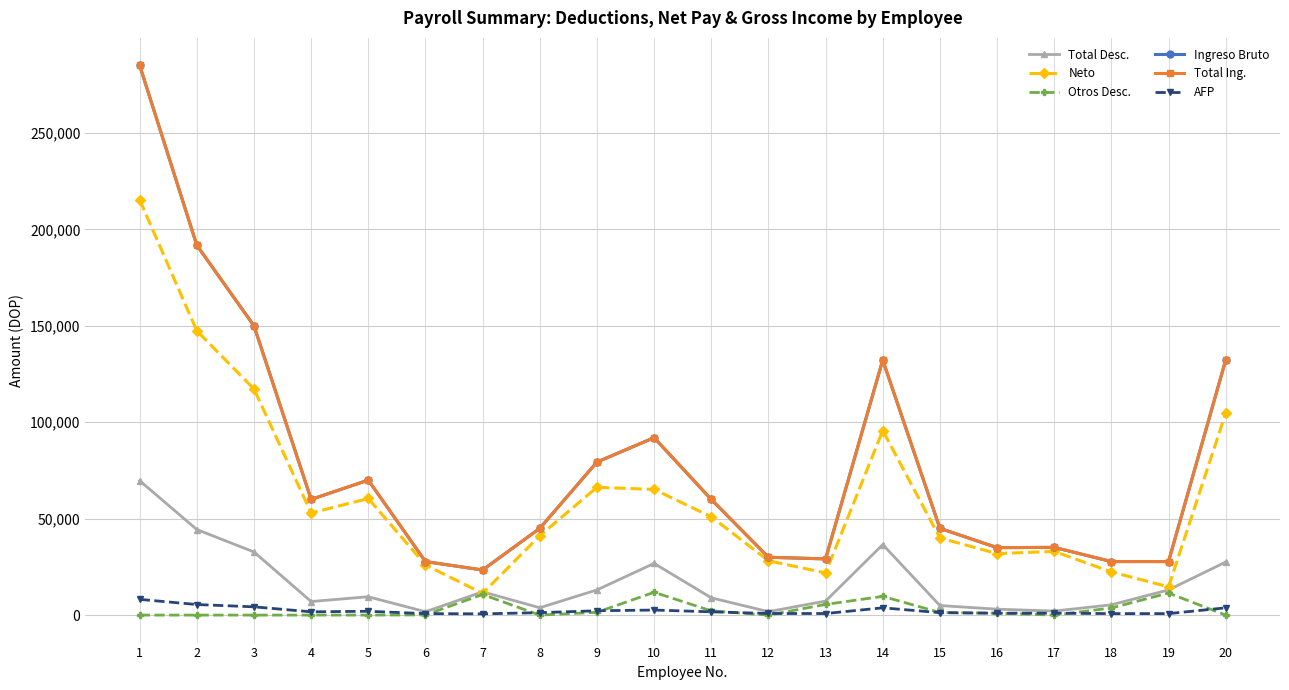

Does the chart have visible grid lines?

Yes